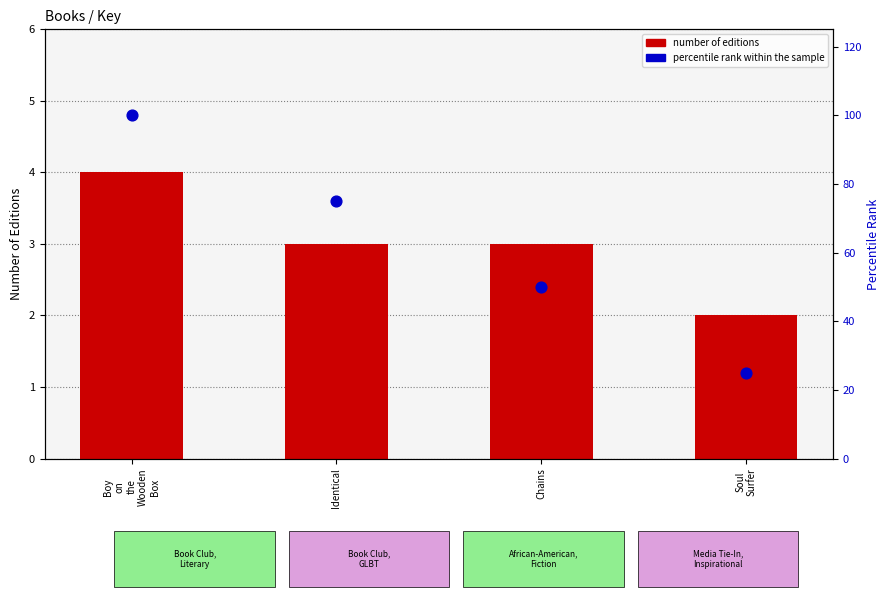

What are all the series names shown in the legend?

number of editions, percentile rank within the sample